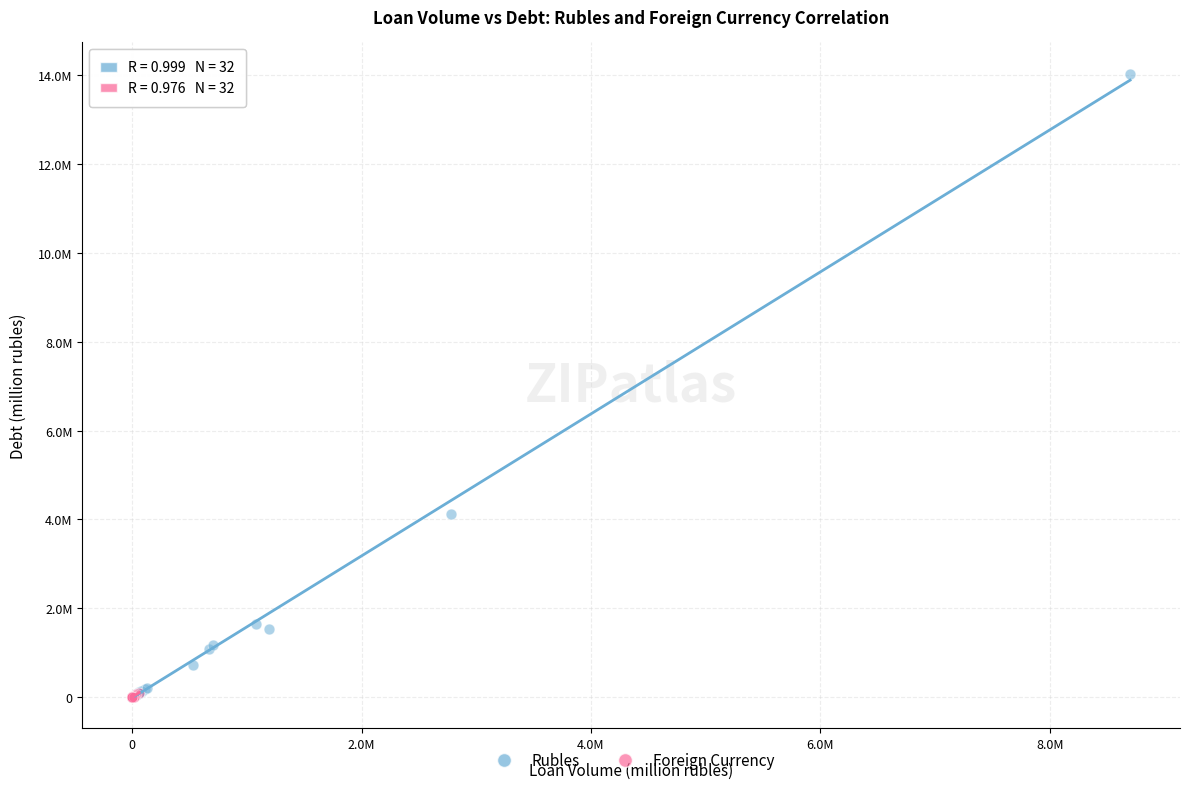

Which series has the largest Y range (max minus min)?

Rubles